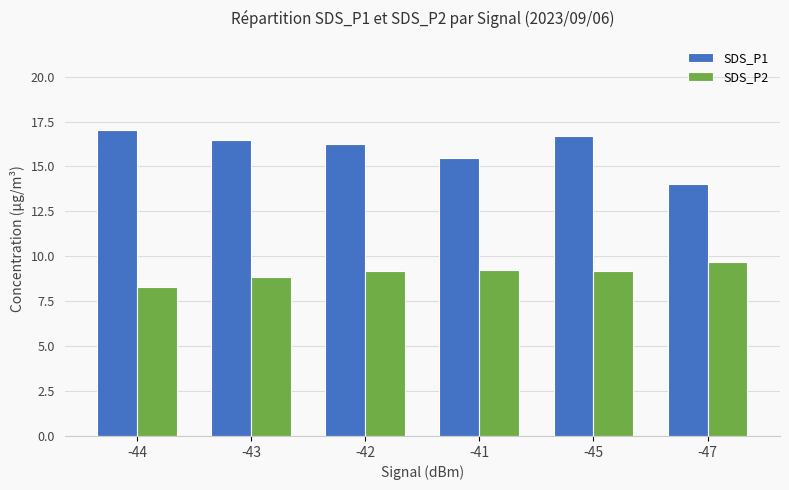

What is the greatest value displayed?

17.0